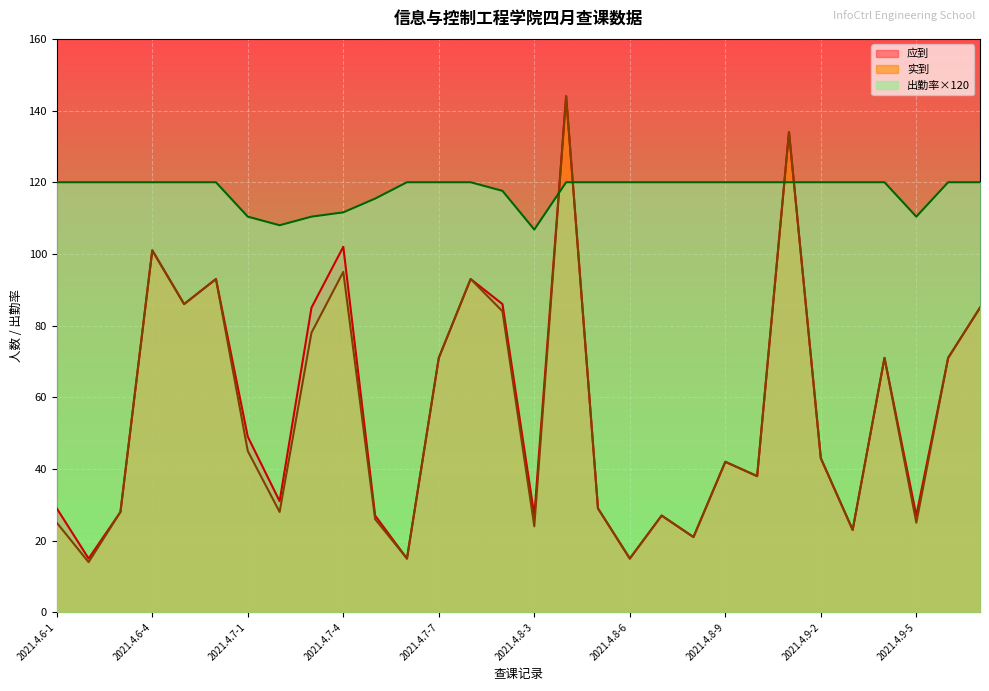

What is the sum of all 应到 values?

1708.0